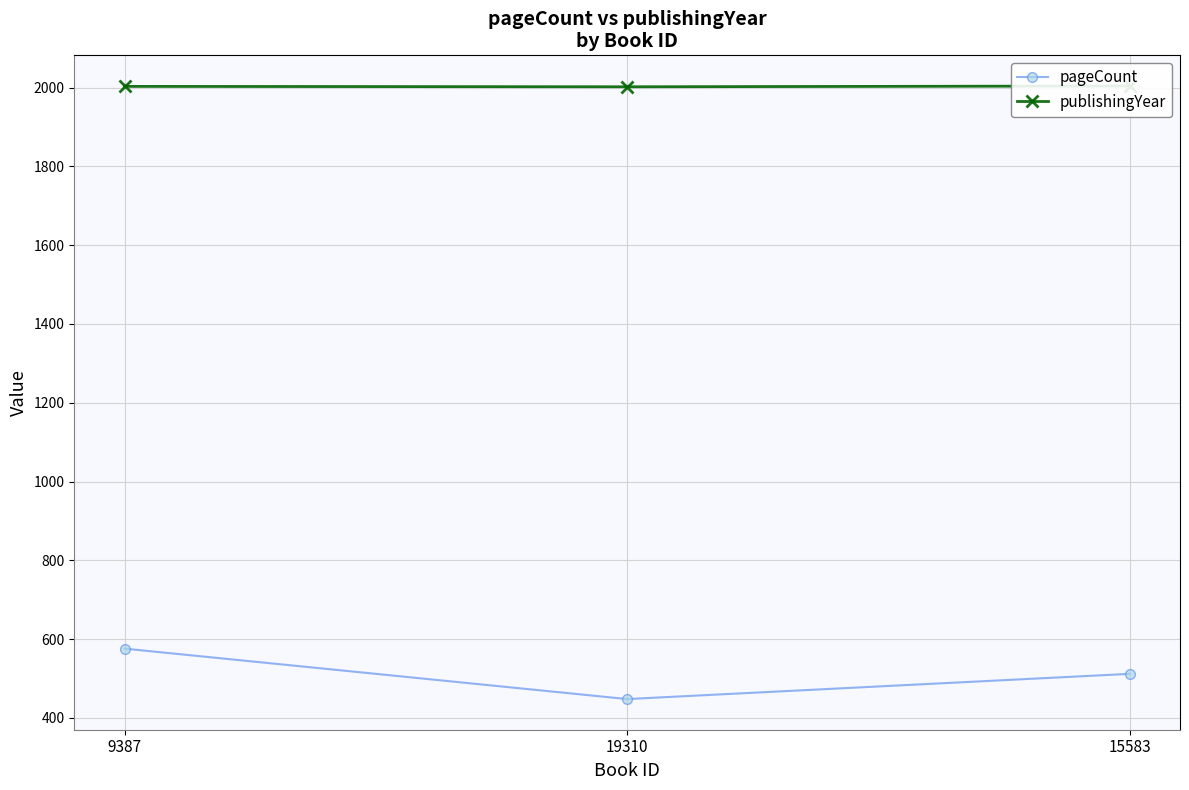

Where does the publishingYear series first go above 2003?

15583